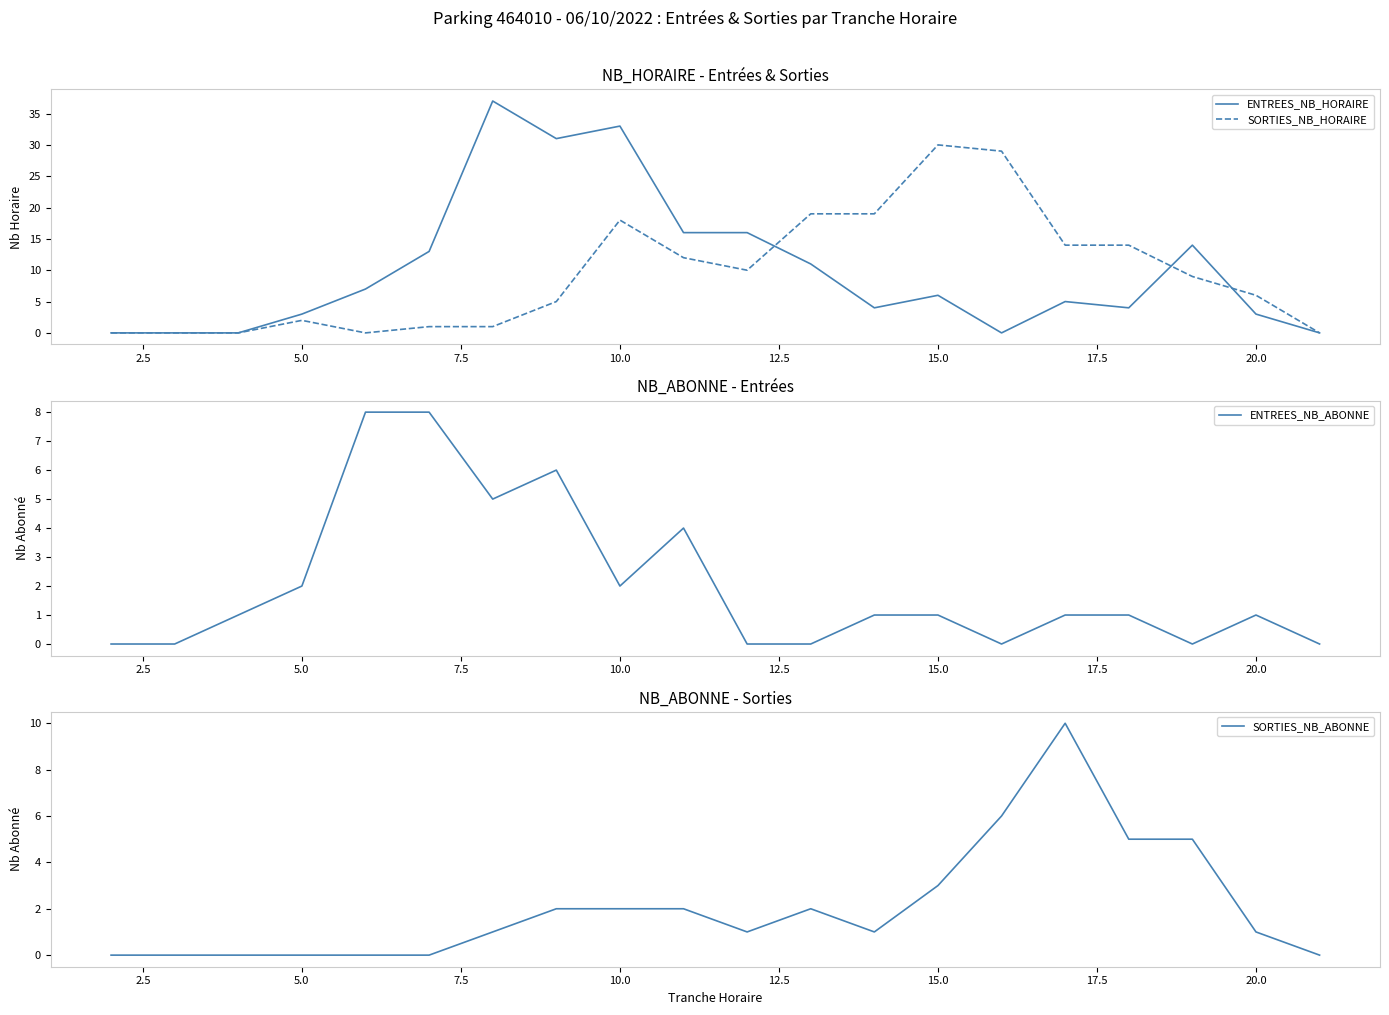

The SORTIES_NB_HORAIRE series shows 24 at 10.0. True or false?

False